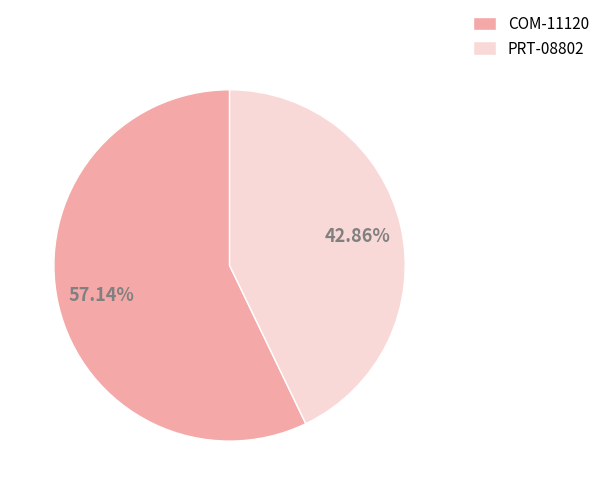

Approximately how many times larger is the value at COM-11120 compared to PRT-08802?

1.3